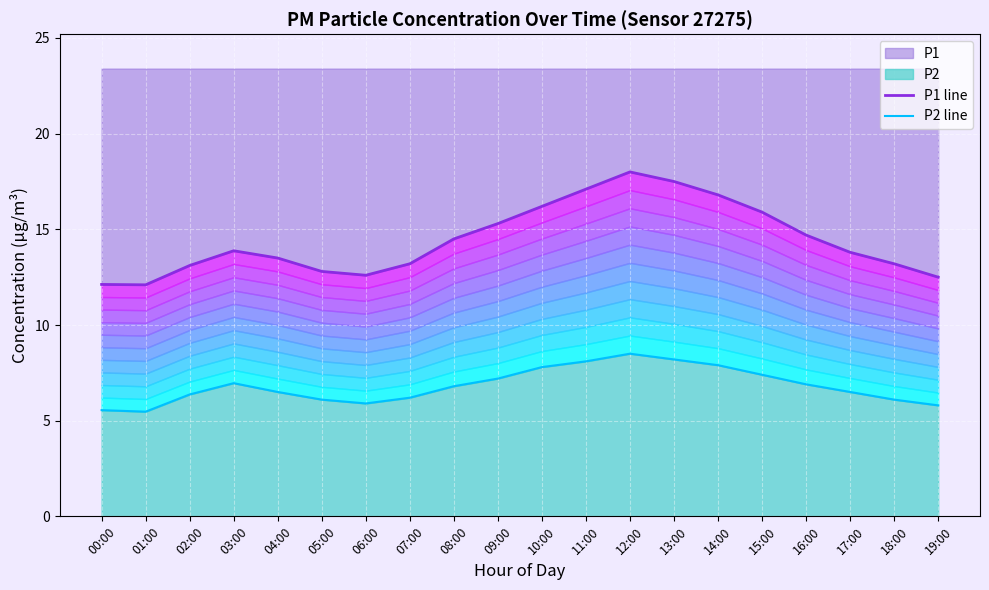

True or false: P2 line and P1 line cross at least once.

False